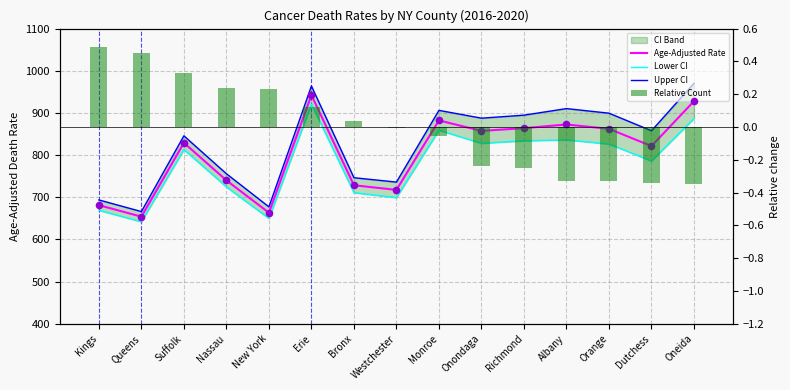

At which category is the sum across all series the highest?

Erie